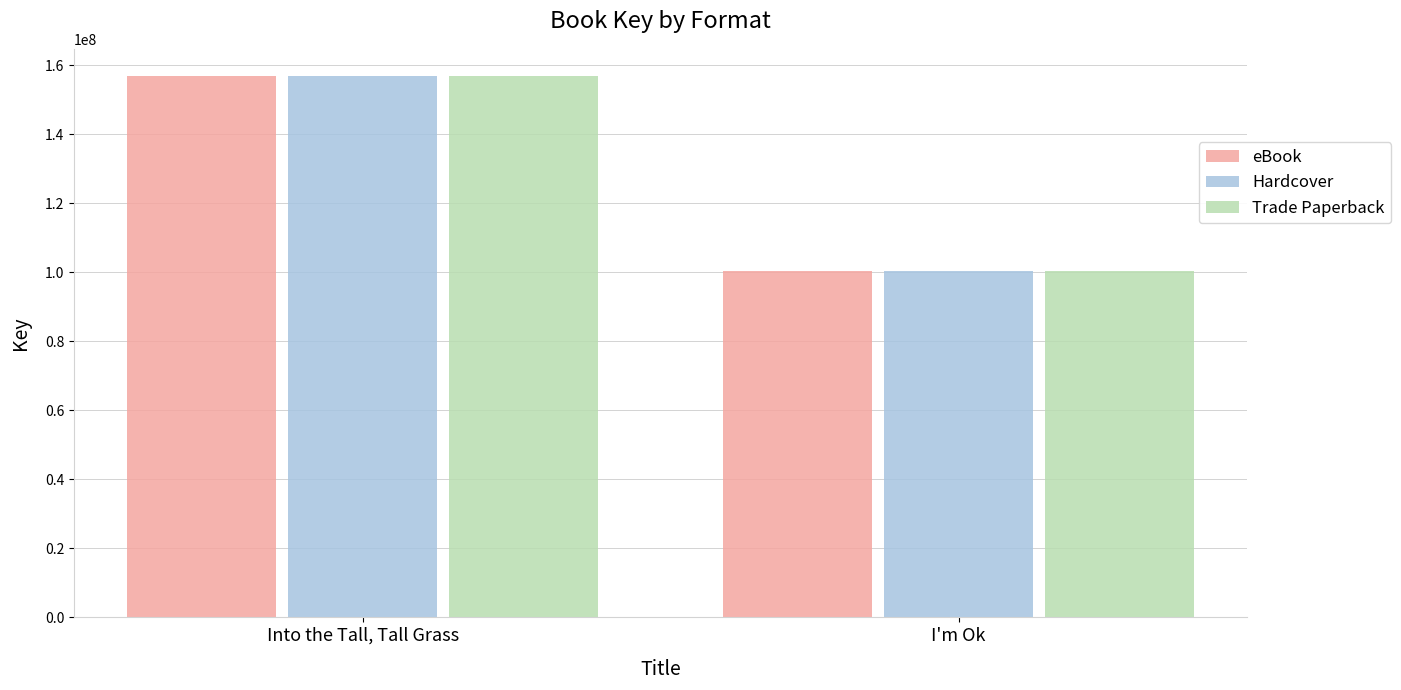

What is the greatest value displayed?

156920488